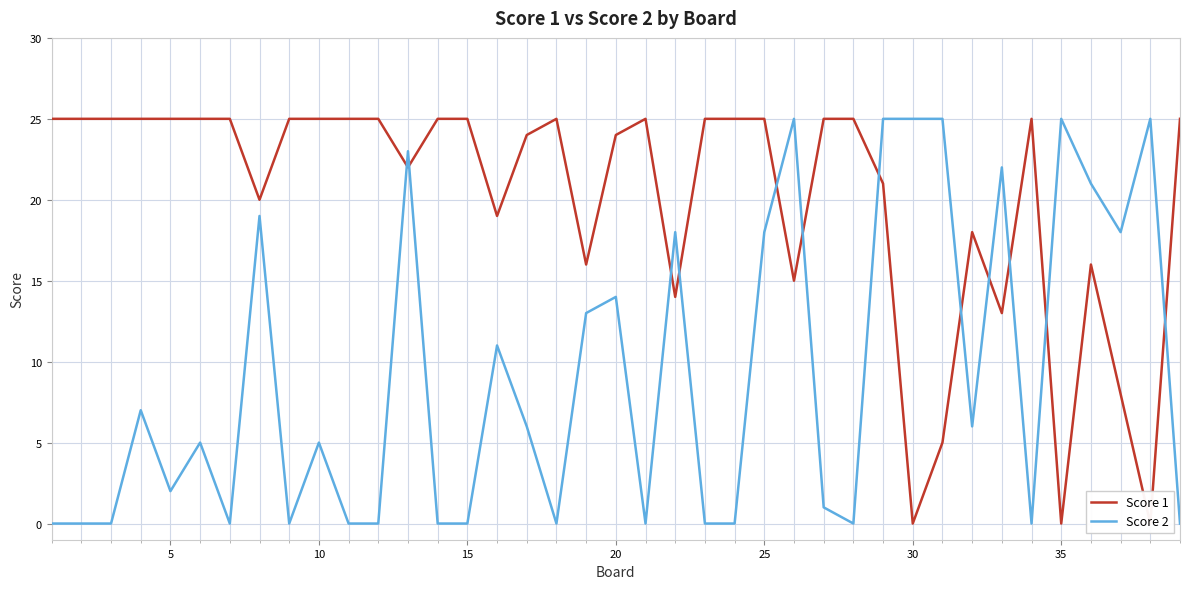

True or false: Score 1 has more than 1 interior local peaks.

True